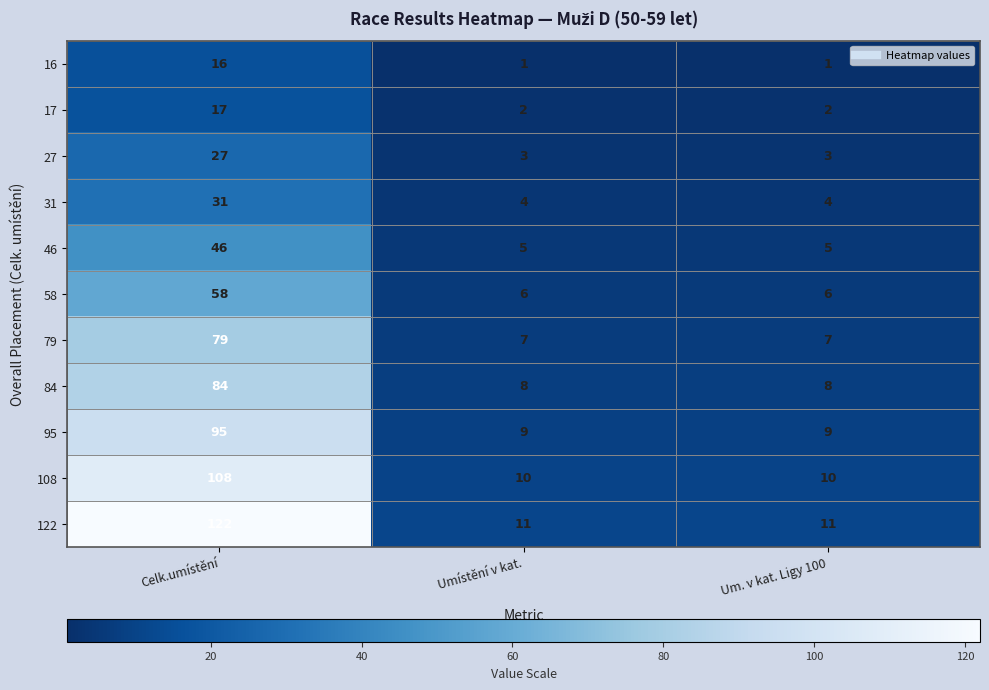

List the series in order of their peak value, highest first.

122, 108, 95, 84, 79, 58, 46, 31, 27, 17, 16